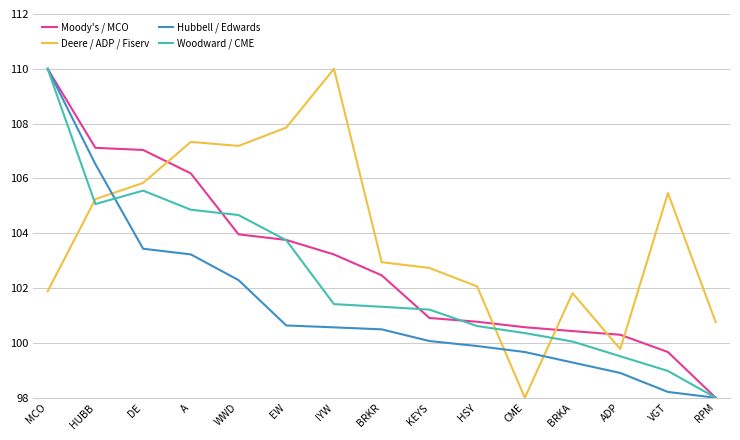

What value does the Moody's / MCO series have at A?

106.2